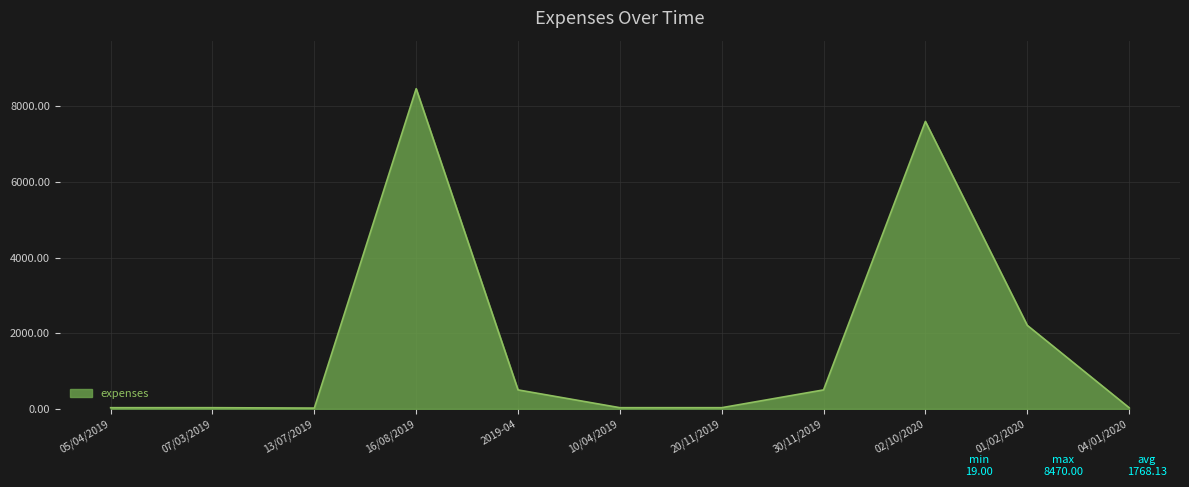

What is the greatest value displayed?

8470.0